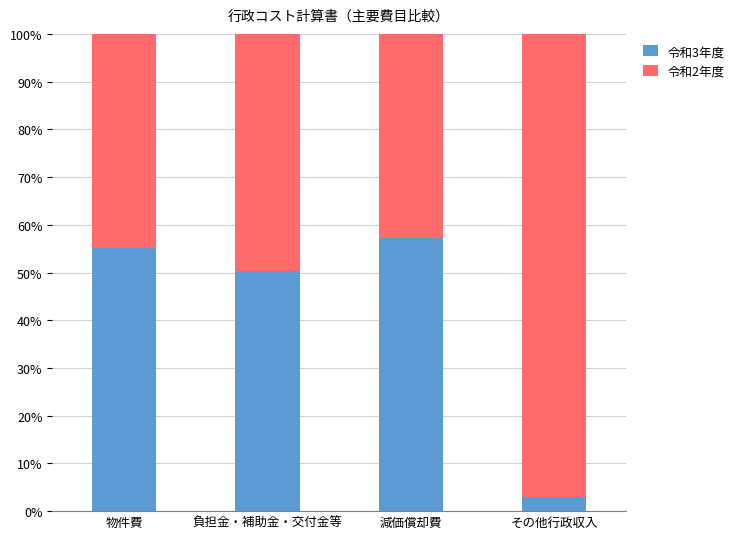

Which category has the lowest value in the 令和3年度 series?

その他行政収入